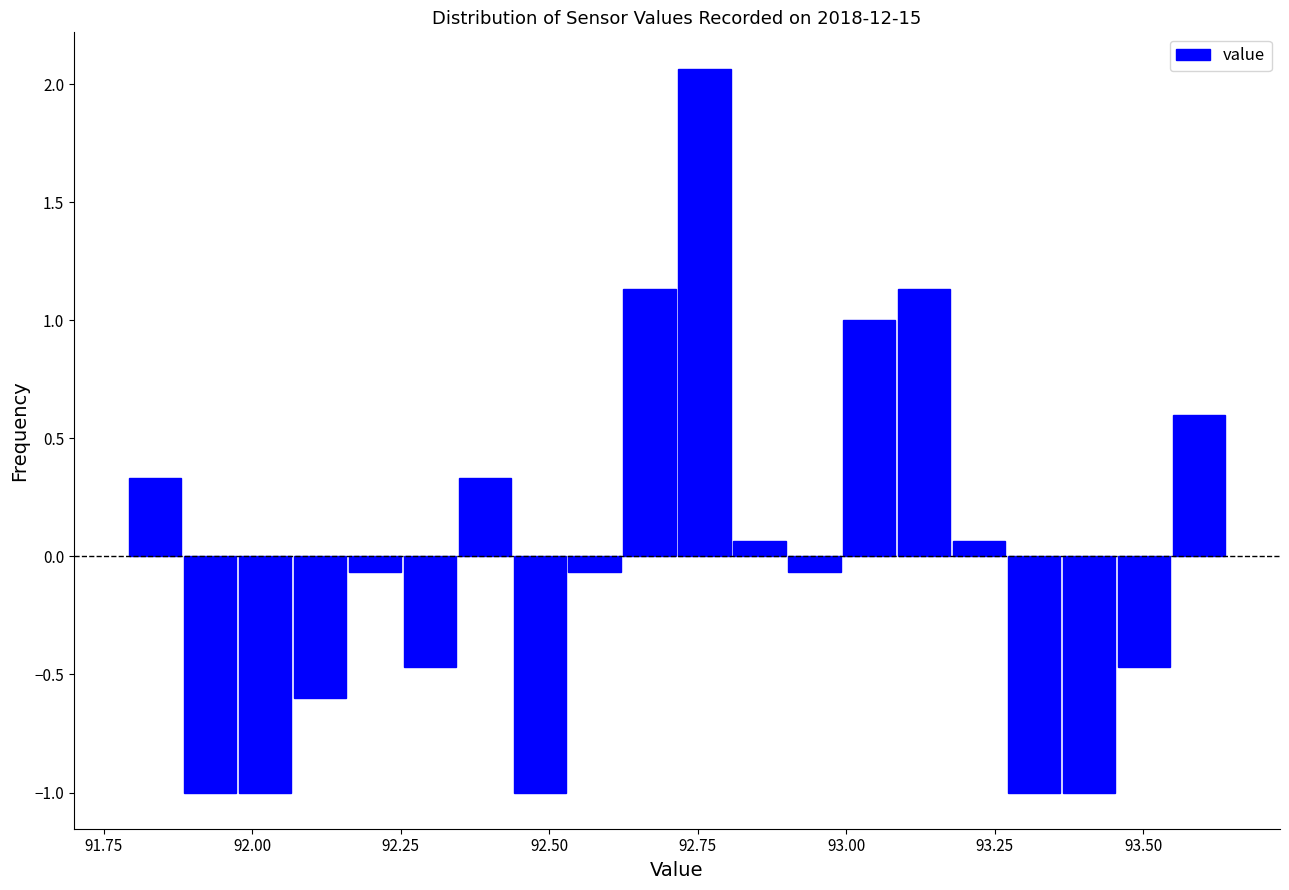

Around what value on the x-axis is the tallest bar? Give the approximate position of its centre, as read against the axis.

92.75